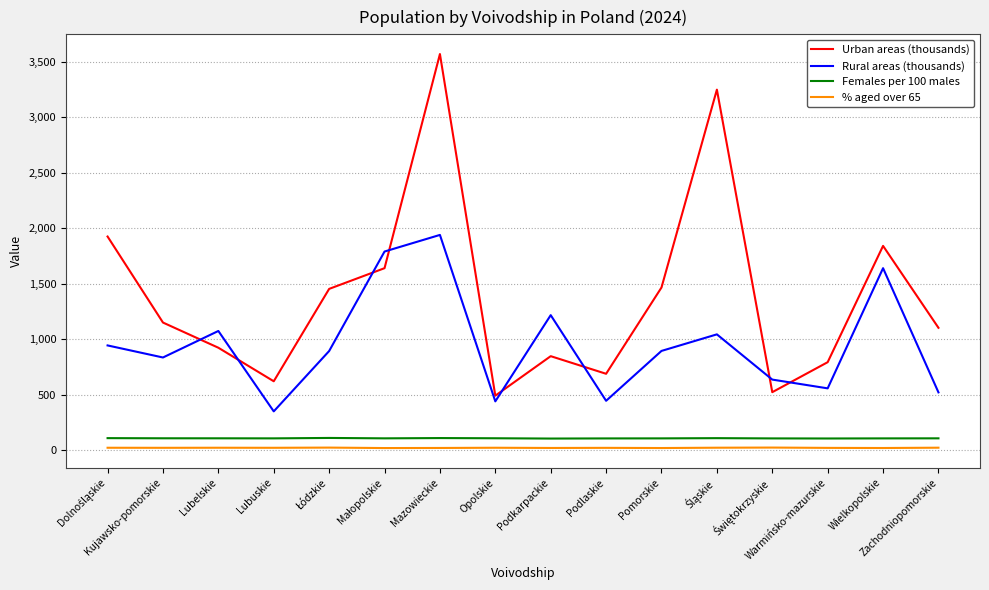

Which series has the largest total across all categories?

Urban areas (thousands)